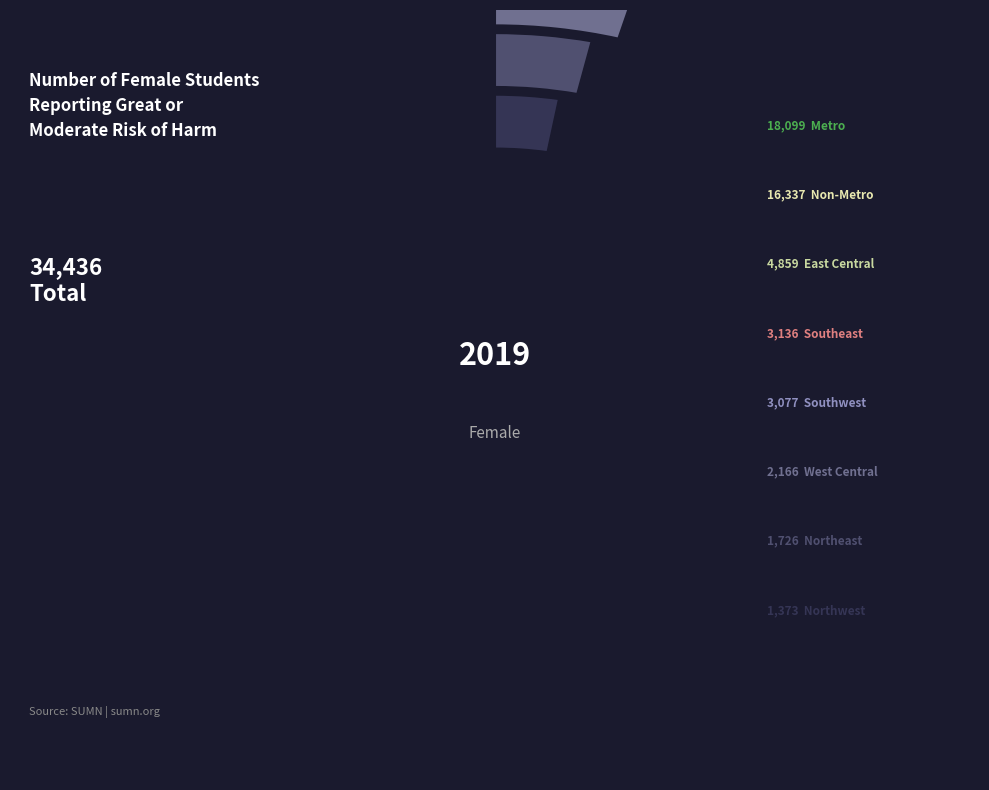

To the nearest percent, what is the difference between the largest and smallest slice percentages?

33%